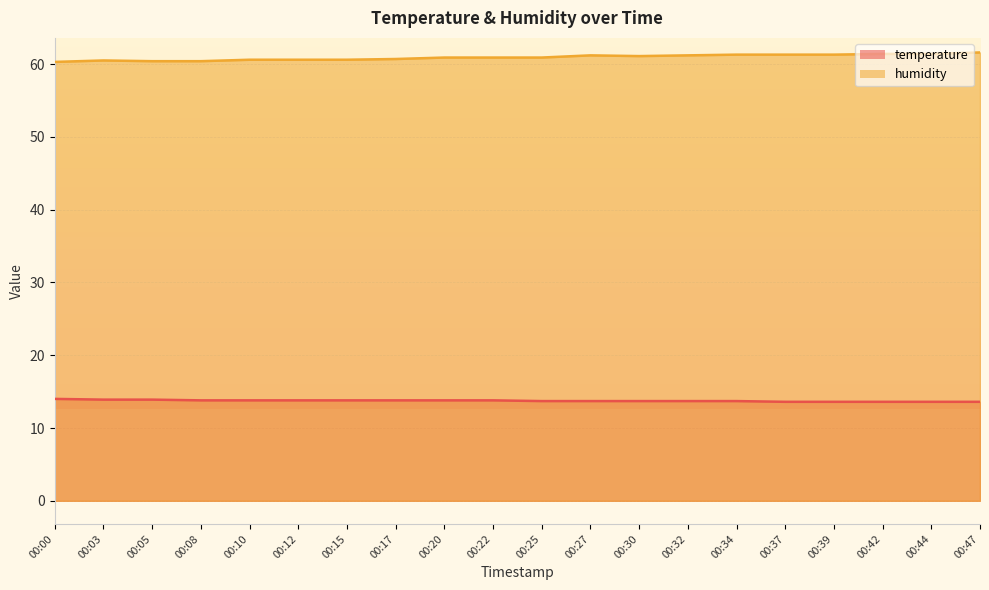

What is the spread (max minus min) of values at 00:00?

46.3